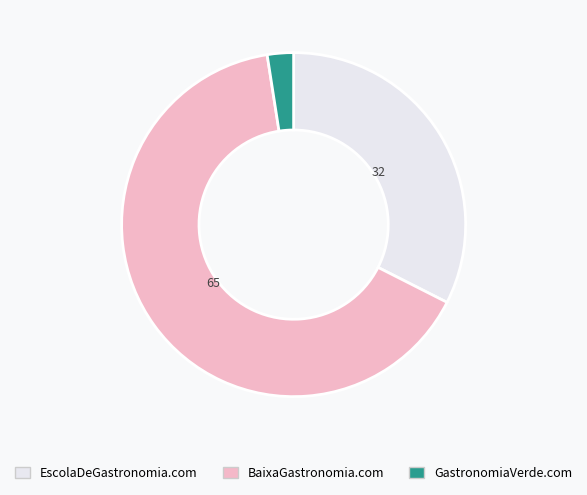

Do EscolaDeGastronomia.com and GastronomiaVerde.com together represent more than half of the pie?

No